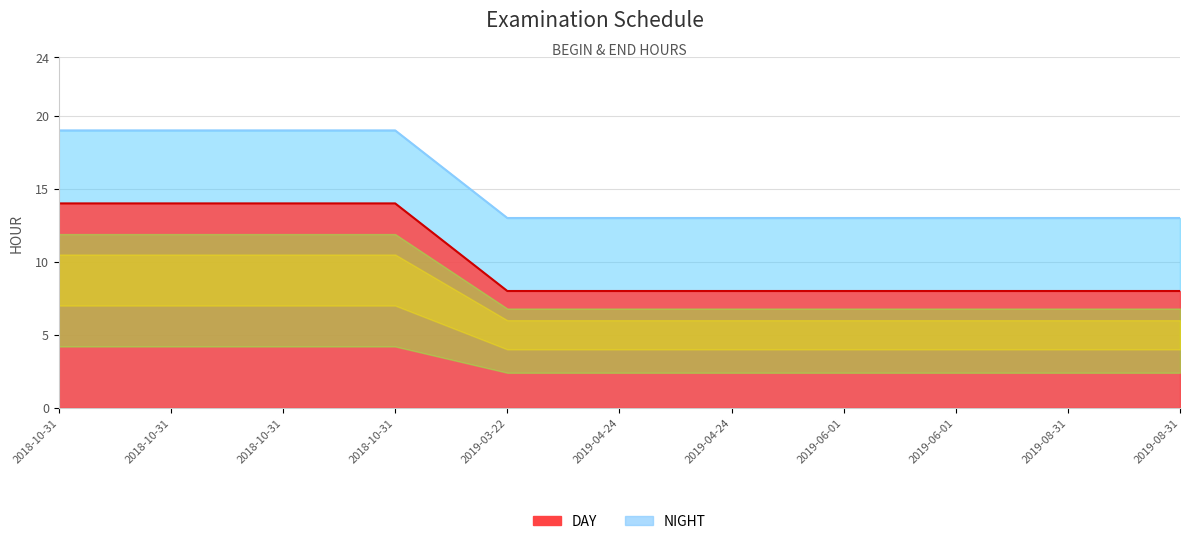

True or false: NIGHT and DAY cross at least once.

False